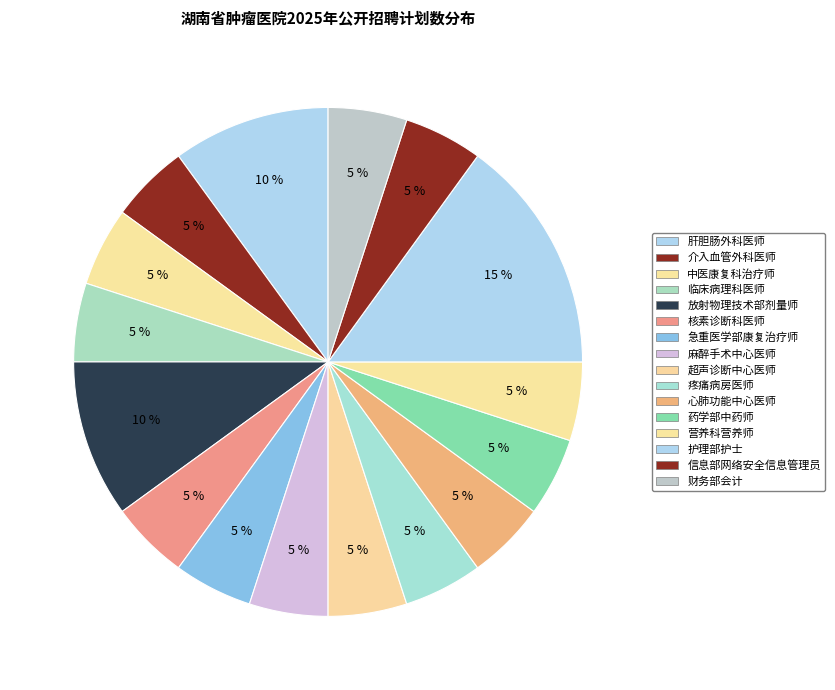

Approximately how many times larger is the value at 超声诊断中心医师 compared to 临床病理科医师?

1.0